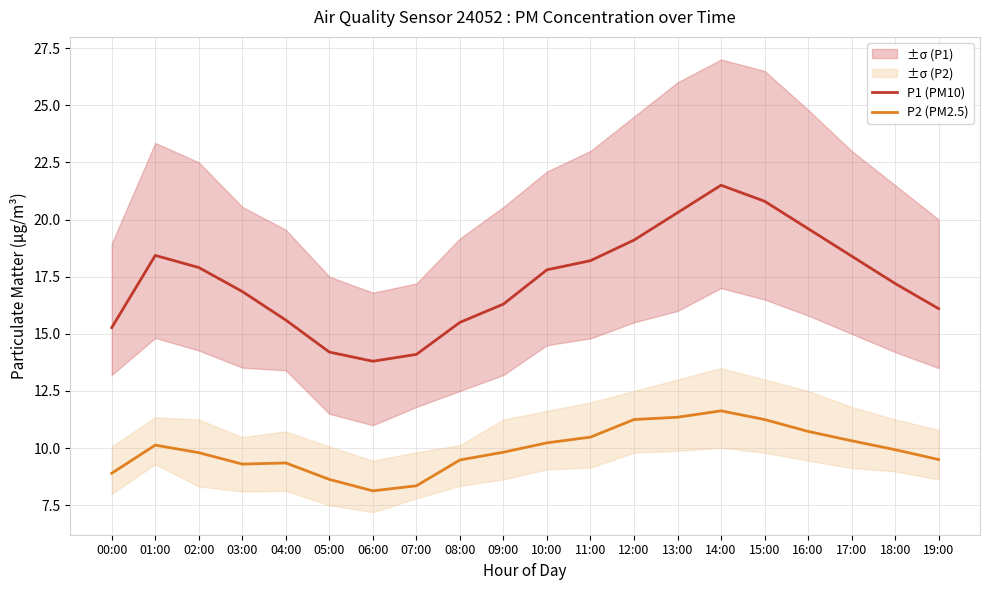

Reading right to left, what are all the values shown in this chart?

P1 (PM10): 19:00=16.1	18:00=17.2	17:00=18.4	16:00=19.6	15:00=20.8	14:00=21.5	13:00=20.3	12:00=19.1	11:00=18.2	10:00=17.8	09:00=16.3	08:00=15.5	07:00=14.1	06:00=13.8	05:00=14.2	04:00=15.6	03:00=16.9	02:00=17.9	01:00=18.4	00:00=15.3
P2 (PM2.5): 19:00=9.5	18:00=9.9	17:00=10.3	16:00=10.7	15:00=11.2	14:00=11.6	13:00=11.3	12:00=11.2	11:00=10.5	10:00=10.2	09:00=9.8	08:00=9.5	07:00=8.3	06:00=8.1	05:00=8.6	04:00=9.3	03:00=9.3	02:00=9.8	01:00=10.1	00:00=8.9